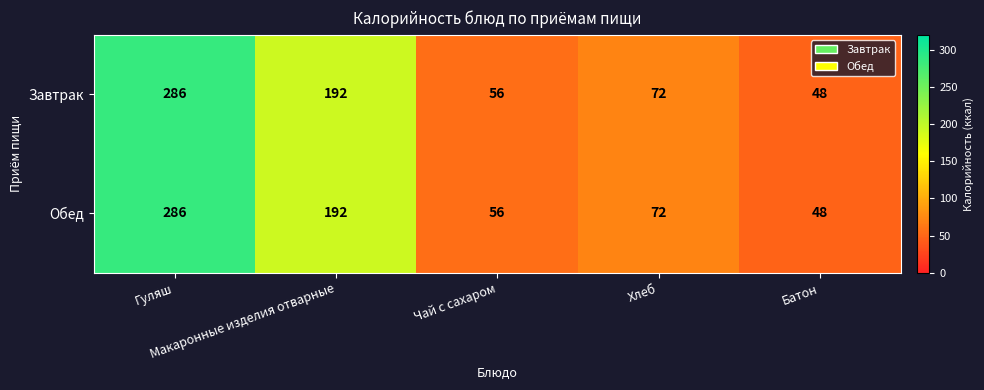

What is the minimum value for Завтрак?

48